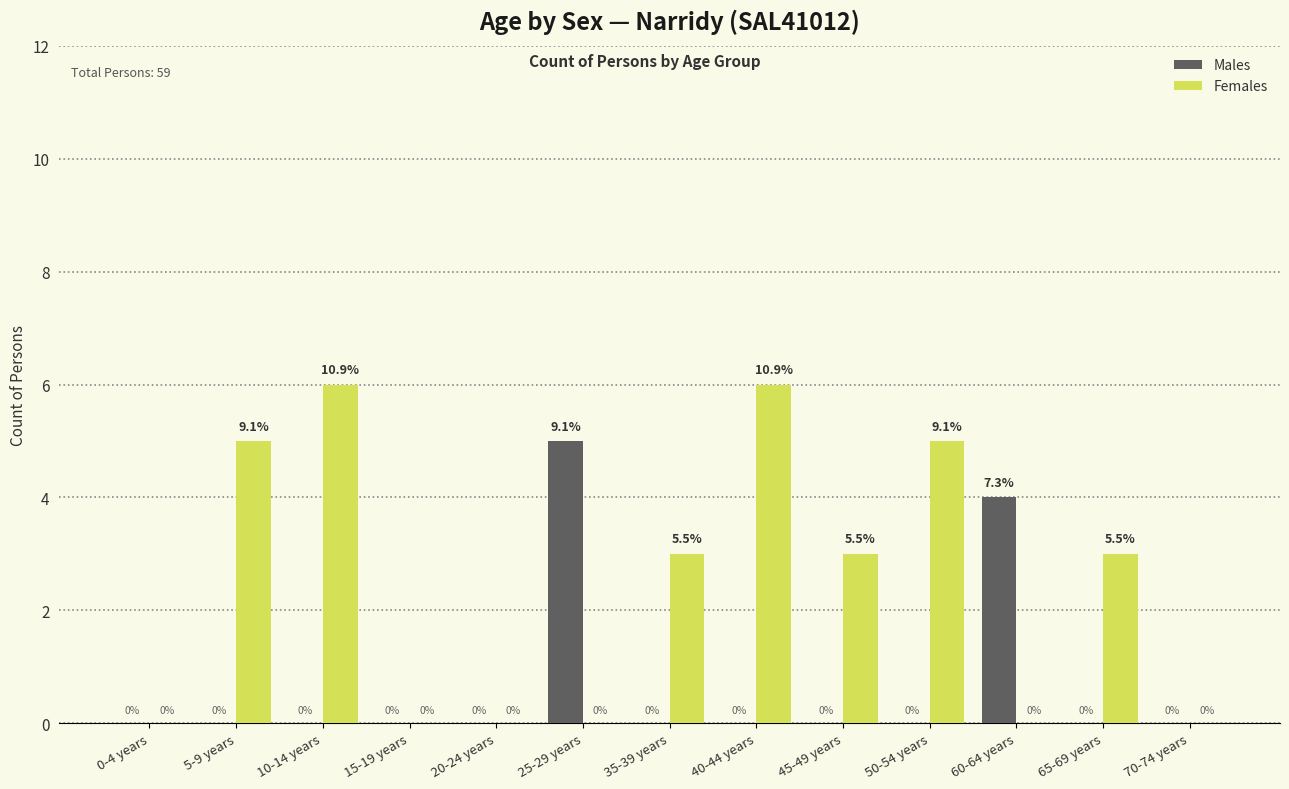

Which series has the largest range (max minus min)?

Females